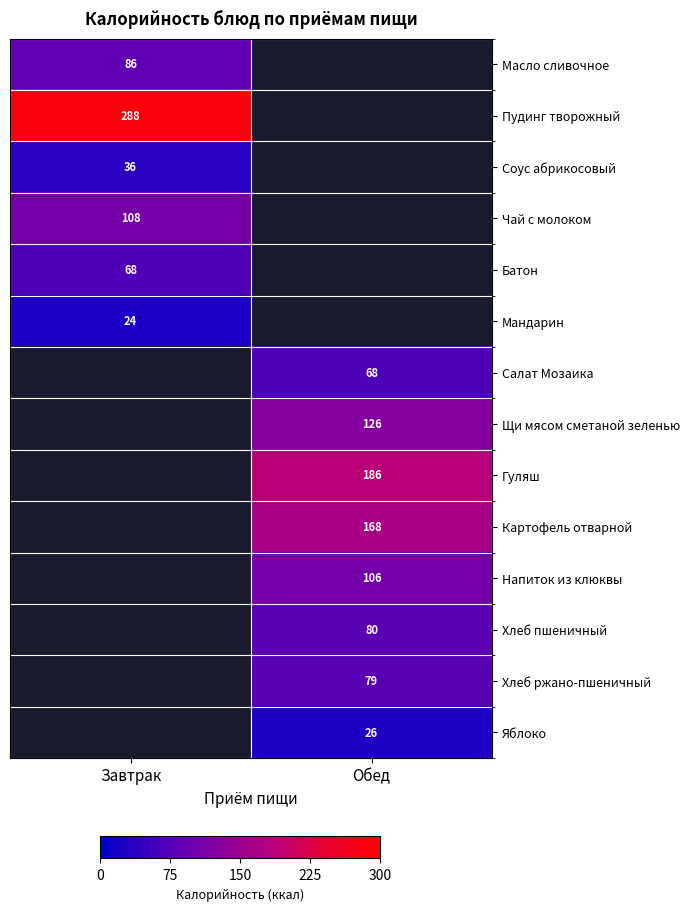

Is it true that Картофель отварной equals 168 at Обед?

True